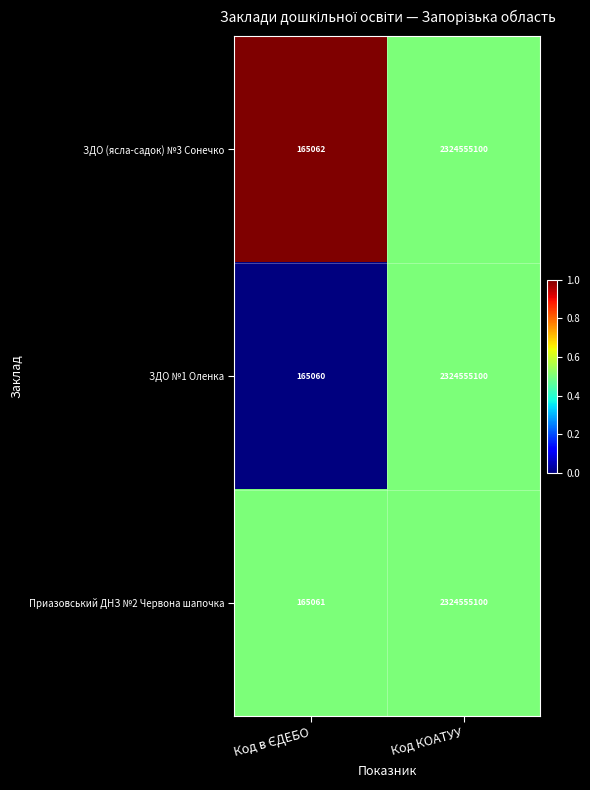

What is the total value across all series at Код КОАТУУ?

6973665300